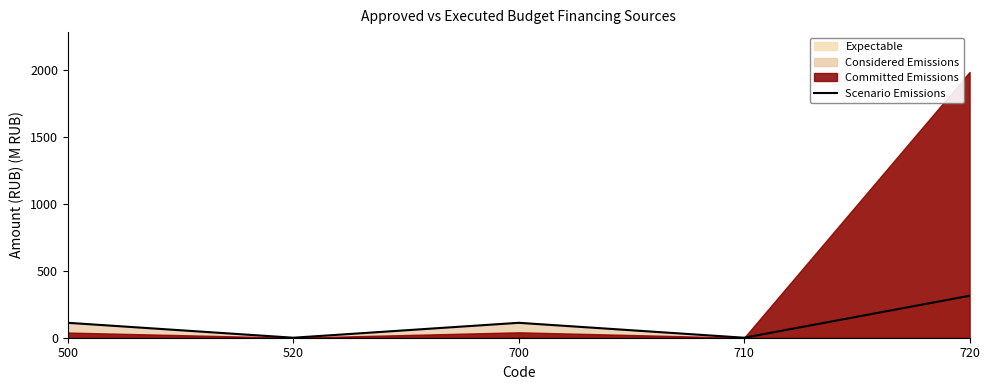

Rank the categories by value from highest to lowest.

720, 500, 700, 520, 710